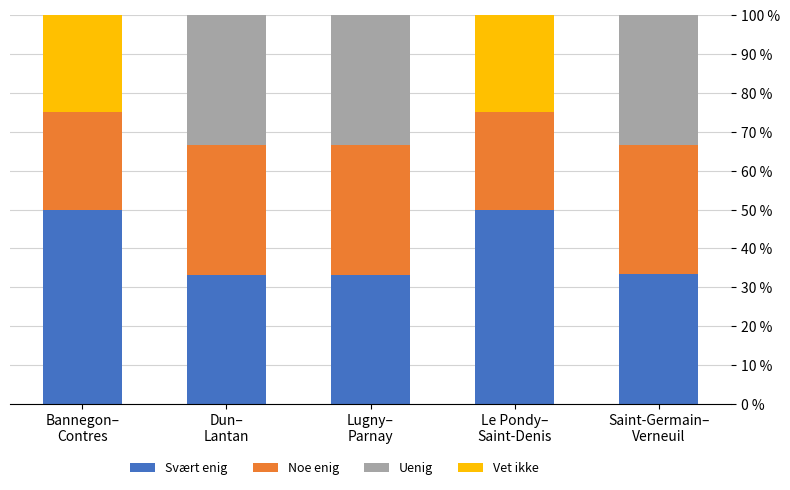

How many categories are shown in the chart?

5